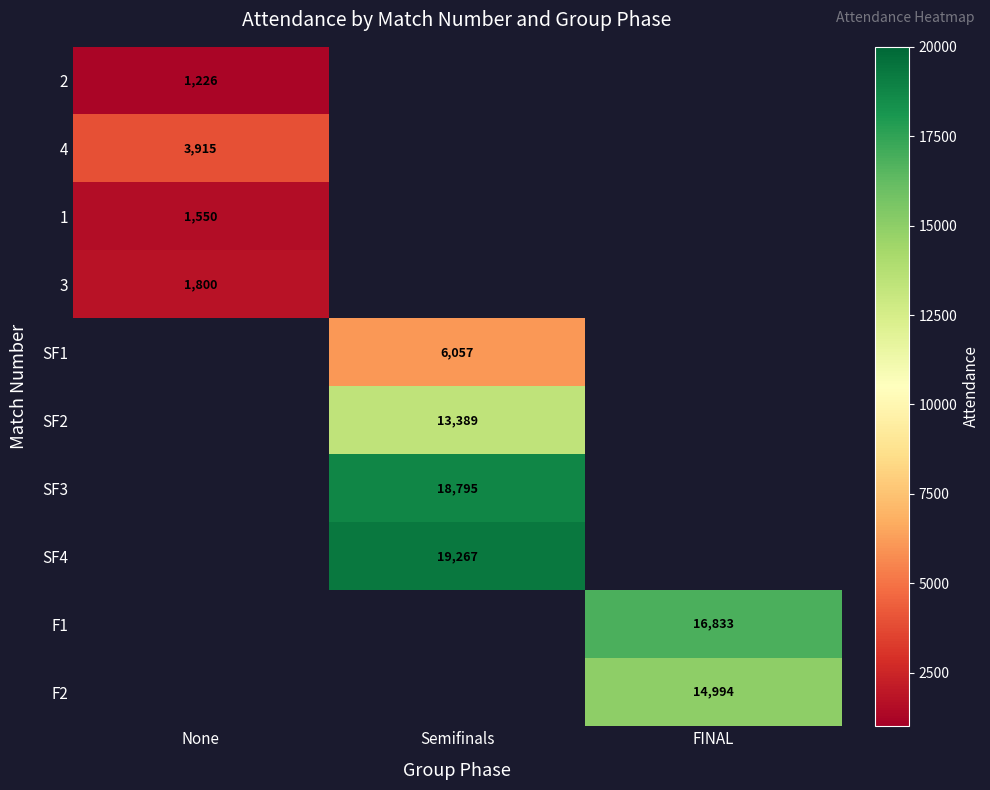

Is it true that 4 equals 3915 at None?

True